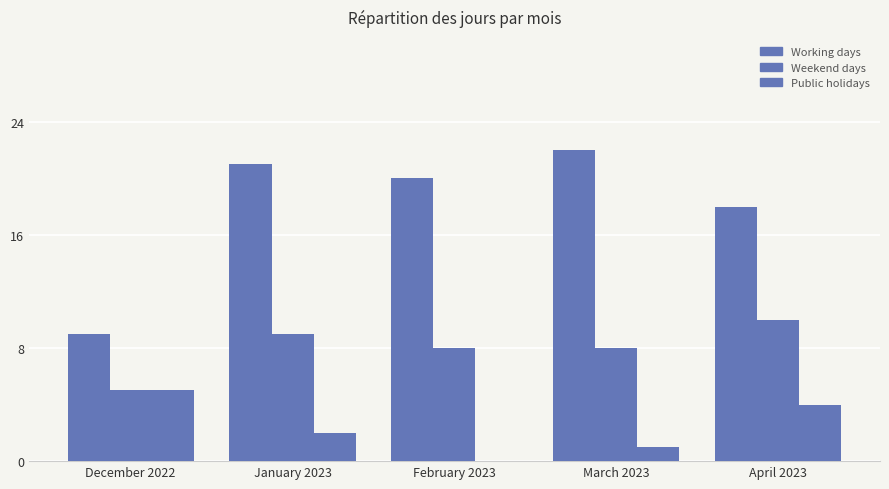

Are the bars horizontal?

No